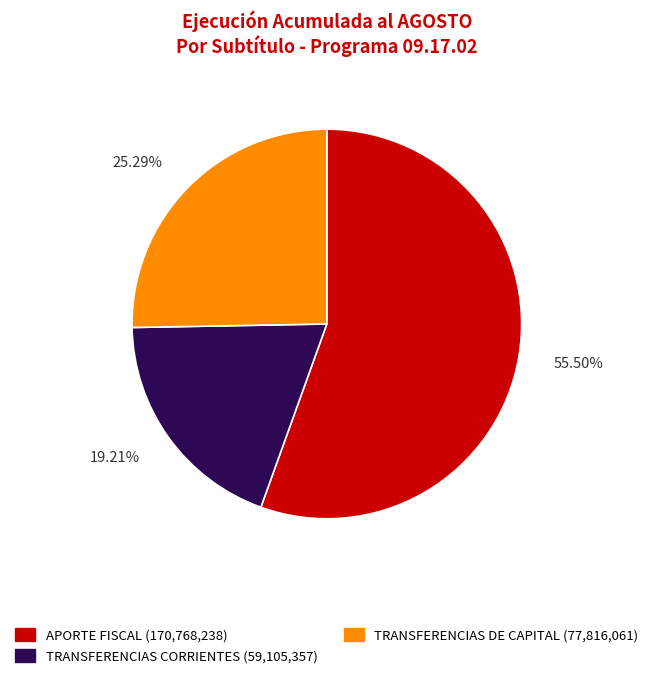

Does any single category account for the majority?

Yes